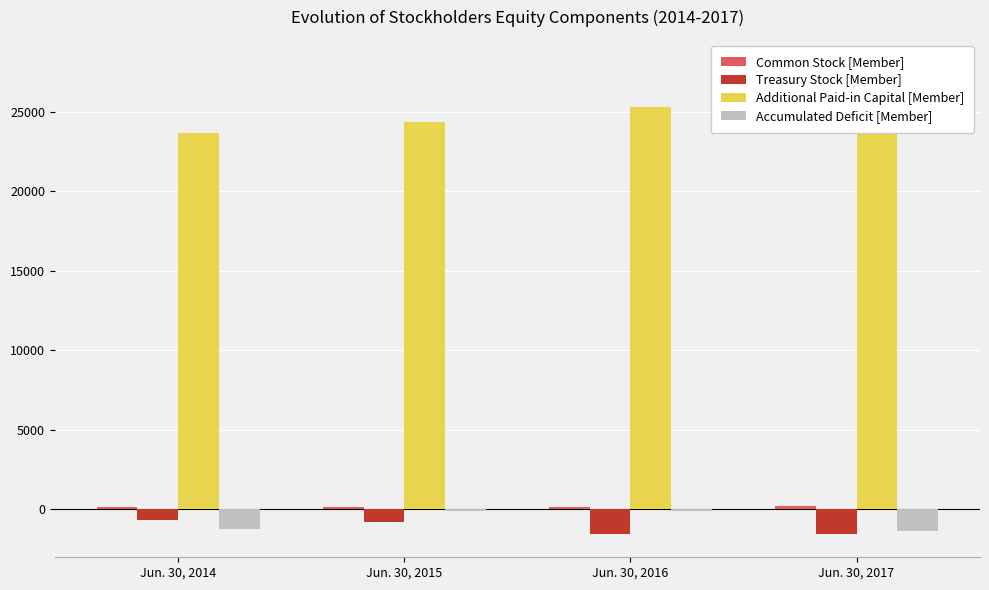

Reading left to right, list all the values displayed in this chart.

Common Stock [Member]: Jun. 30, 2014=155	Jun. 30, 2015=156	Jun. 30, 2016=158	Jun. 30, 2017=163
Treasury Stock [Member]: Jun. 30, 2014=-681	Jun. 30, 2015=-809	Jun. 30, 2016=-1554	Jun. 30, 2017=-1554
Additional Paid-in Capital [Member]: Jun. 30, 2014=23695	Jun. 30, 2015=24344	Jun. 30, 2016=25331	Jun. 30, 2017=28063
Accumulated Deficit [Member]: Jun. 30, 2014=-1265	Jun. 30, 2015=-105	Jun. 30, 2016=-92	Jun. 30, 2017=-1385